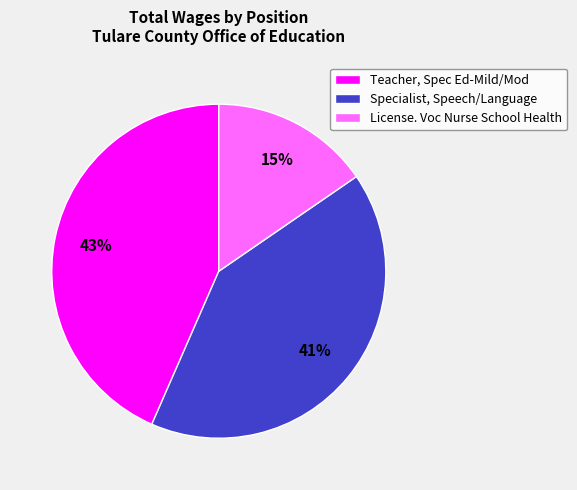

Rank the categories by value from highest to lowest.

Teacher, Spec Ed-Mild/Mod, Specialist, Speech/Language, License. Voc Nurse School Health